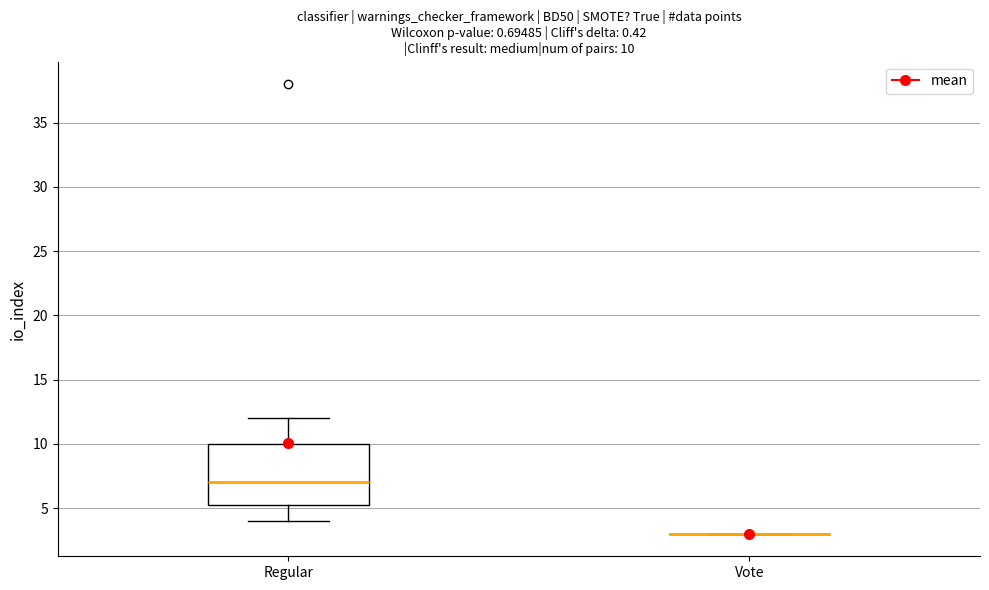

Which box is the tallest, from its lower edge to its upper edge?

Regular